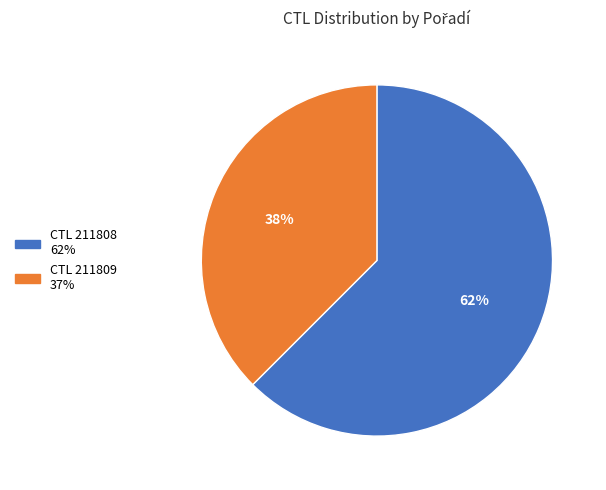

To the nearest percent, what is the average slice percentage?

50%